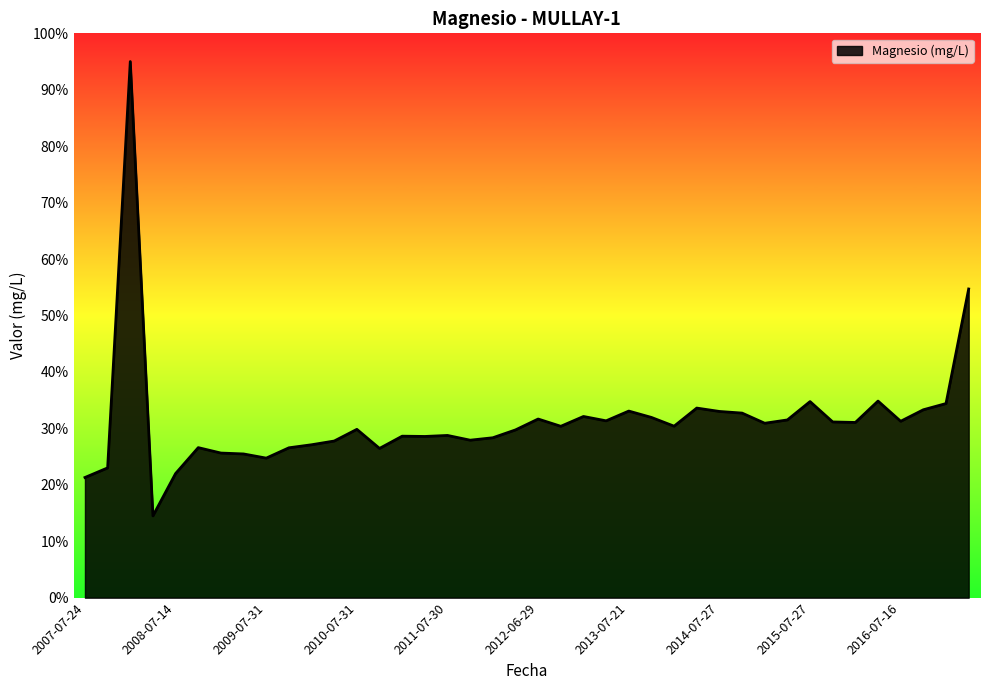

What is the maximum value shown in the chart?

95.0